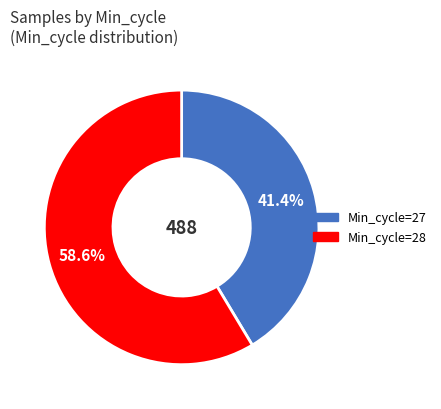

Is there a majority slice in this chart?

Yes